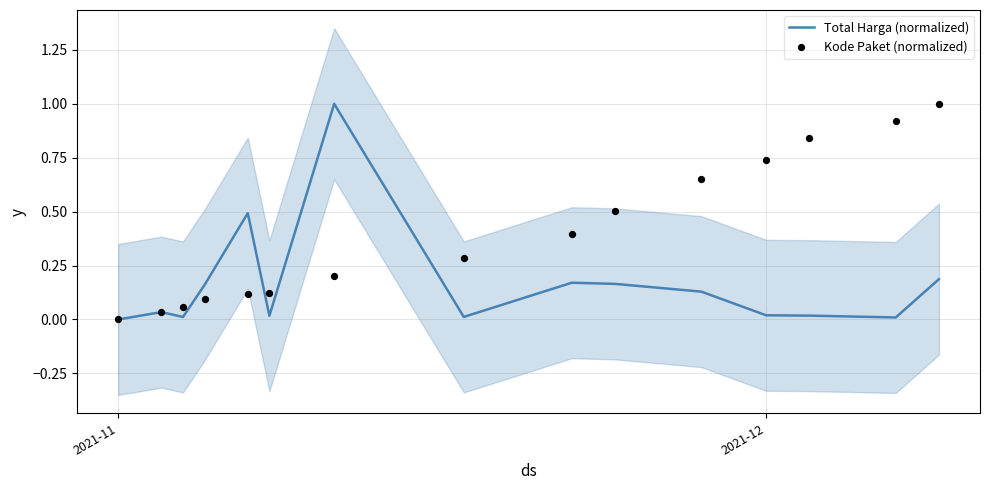

Which series reaches the maximum Y coordinate?

Total Harga (normalized)